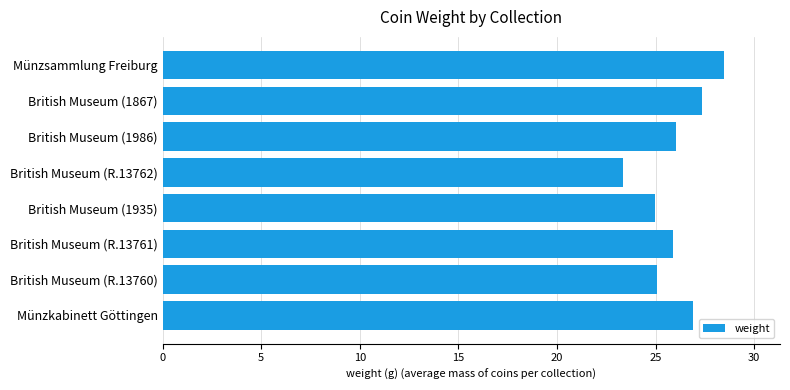

How many distinct data groups are displayed?

1